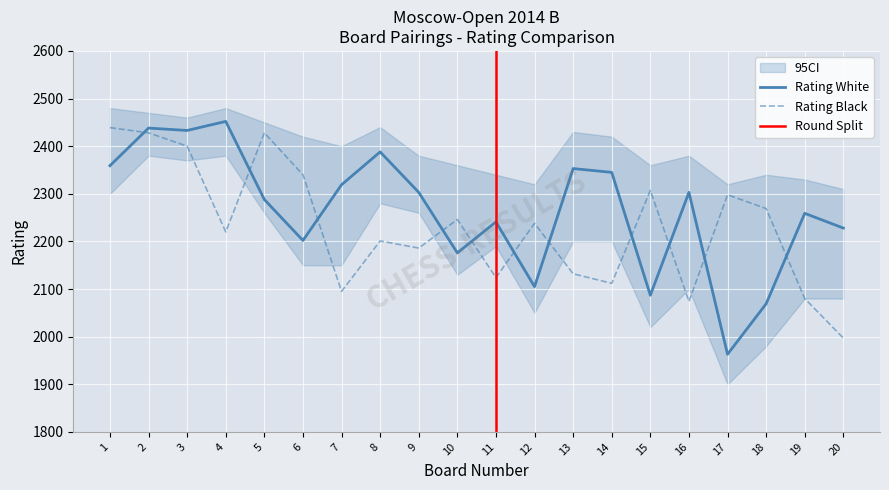

At which category does the chart reach its peak across all series?

4